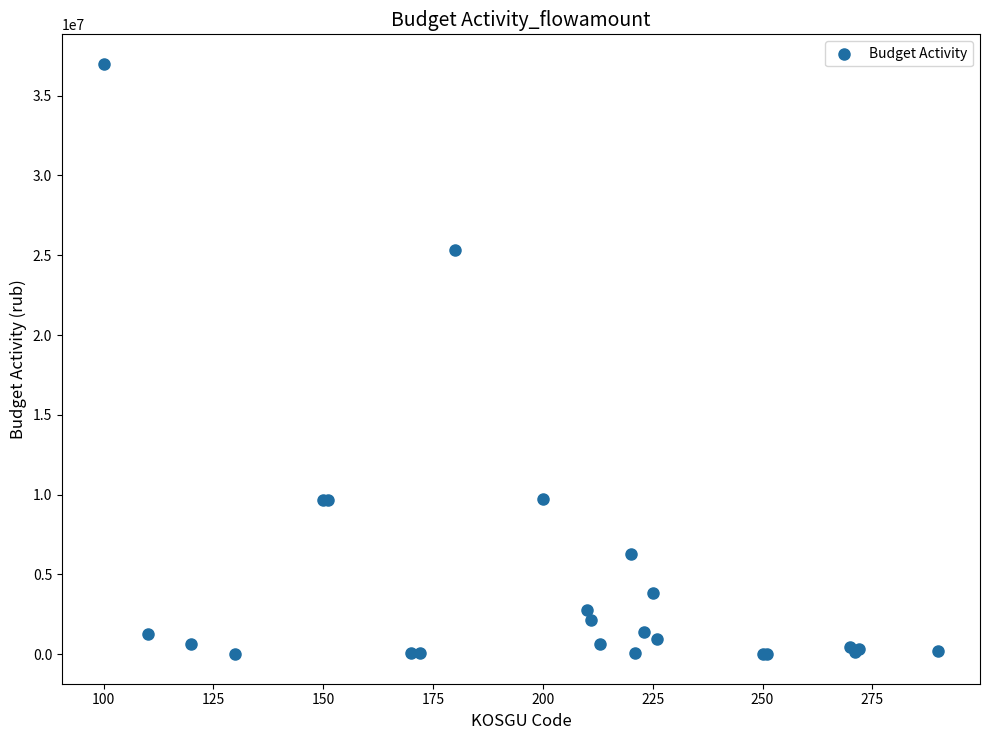

What Y value in the scatter plot is closest to 18496057?

25357238.2